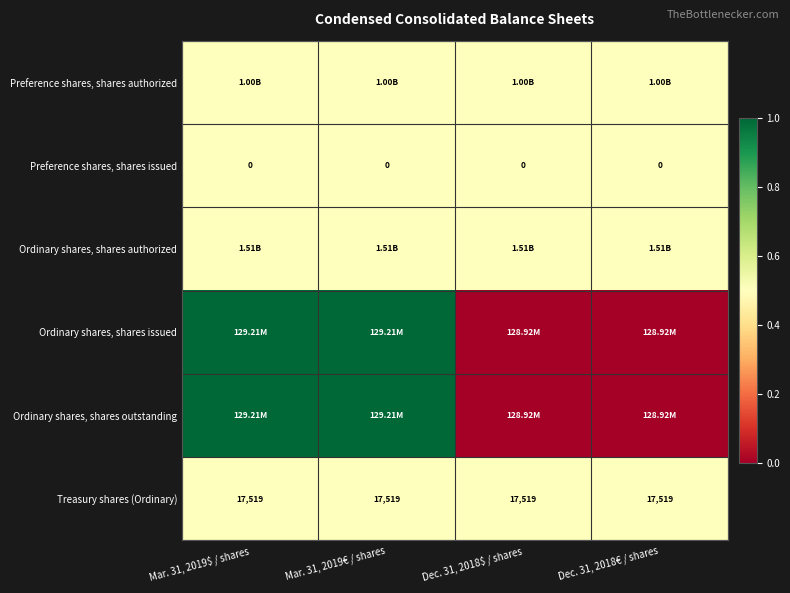

What is the sum of all Treasury shares (Ordinary) values?

70076.0